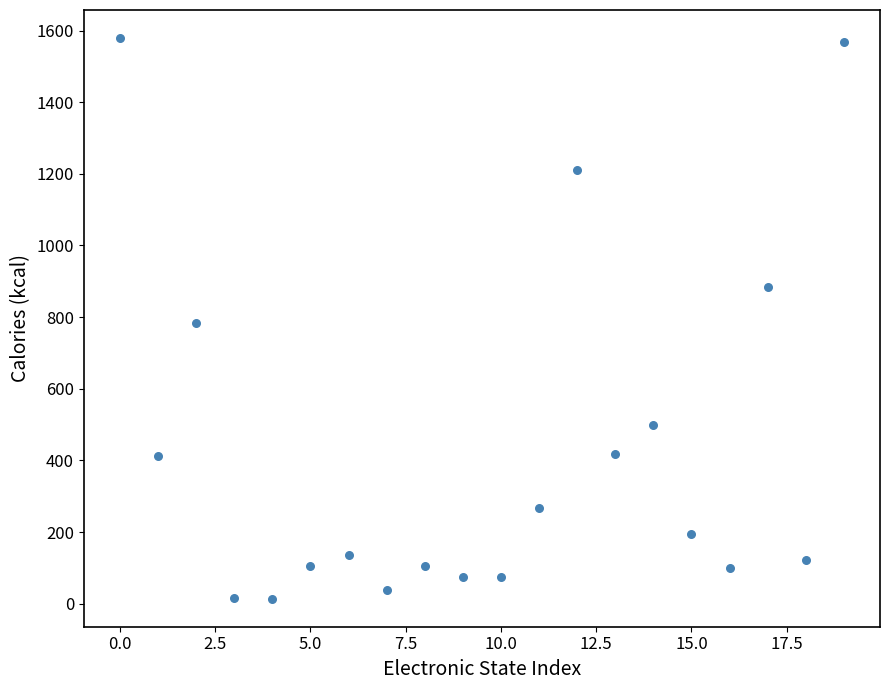

Count the number of points in this scatter plot.

20